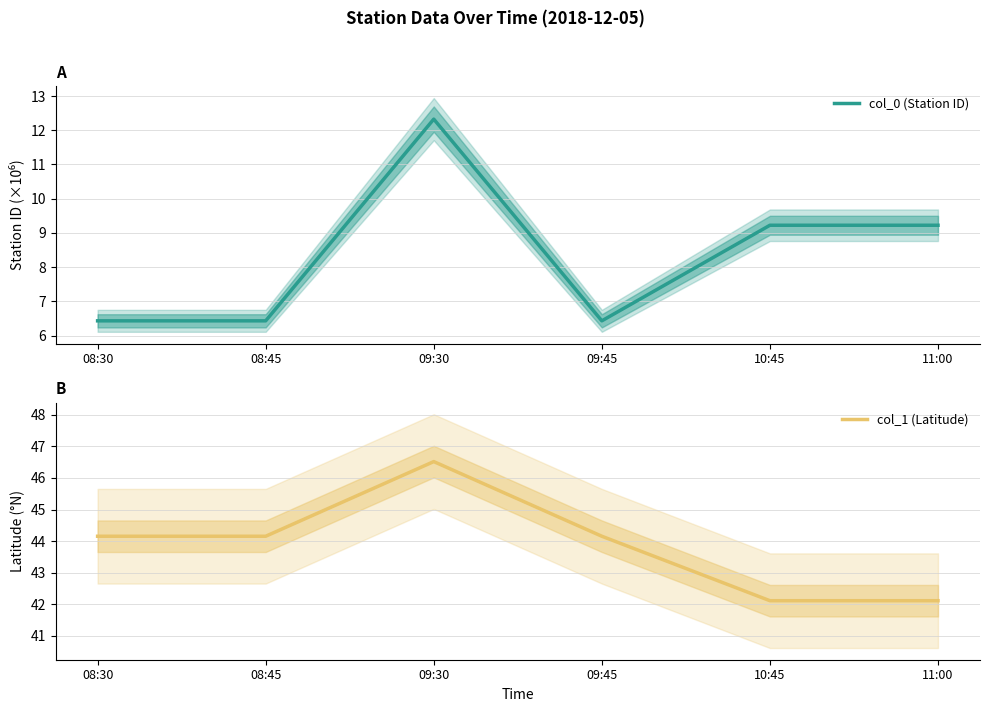

At which category is the sum across all series the highest?

09:30